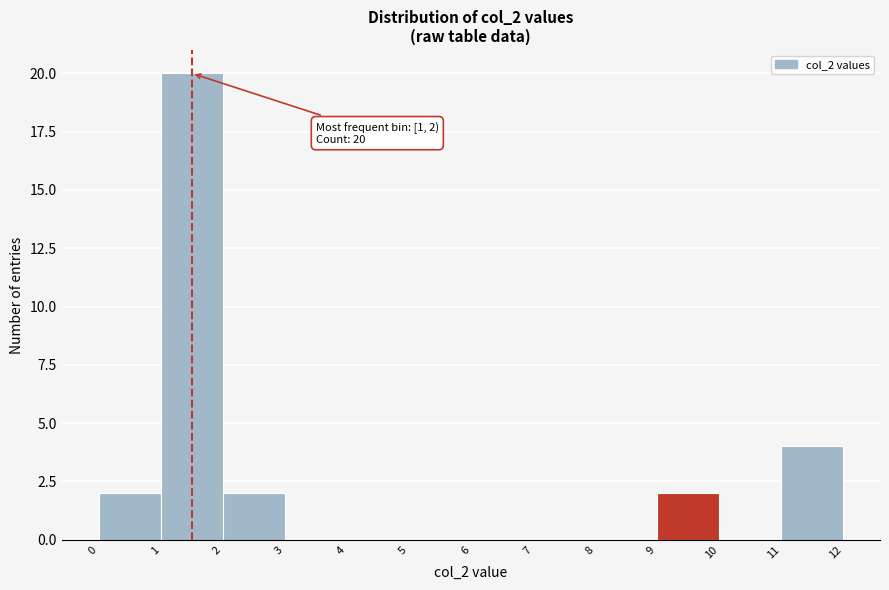

Over which range of the x-axis is the bar tallest?

1 to 2